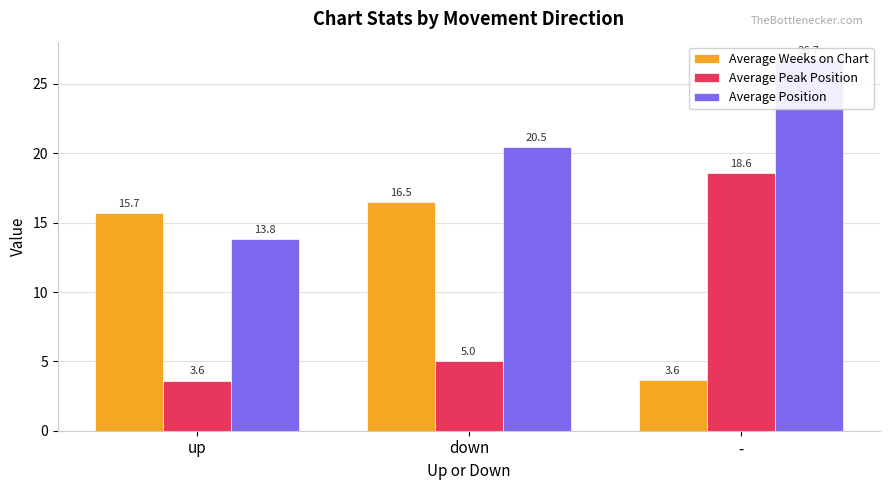

What is the sum of the Average Position values at down and up?

34.3